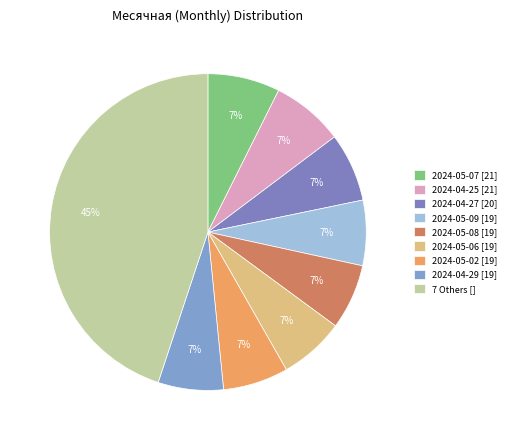

To the nearest percent, what is the average slice percentage?

11%